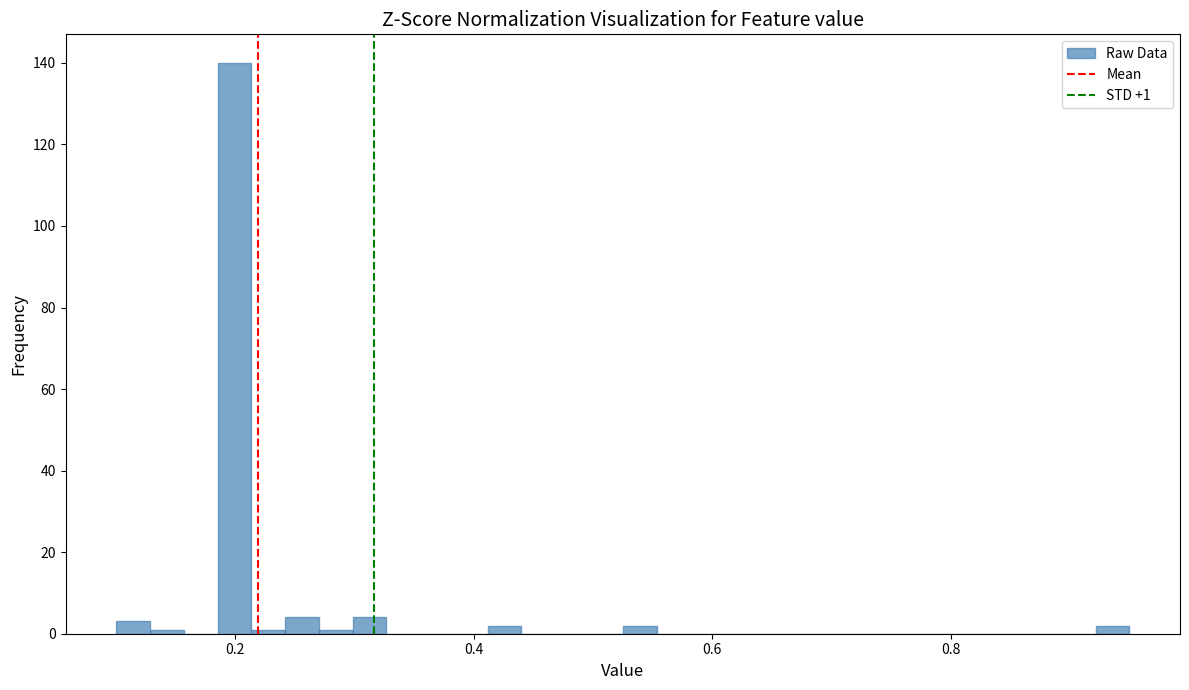

Read against the x-axis, roughly where is the centre of the tallest bar?

0.20